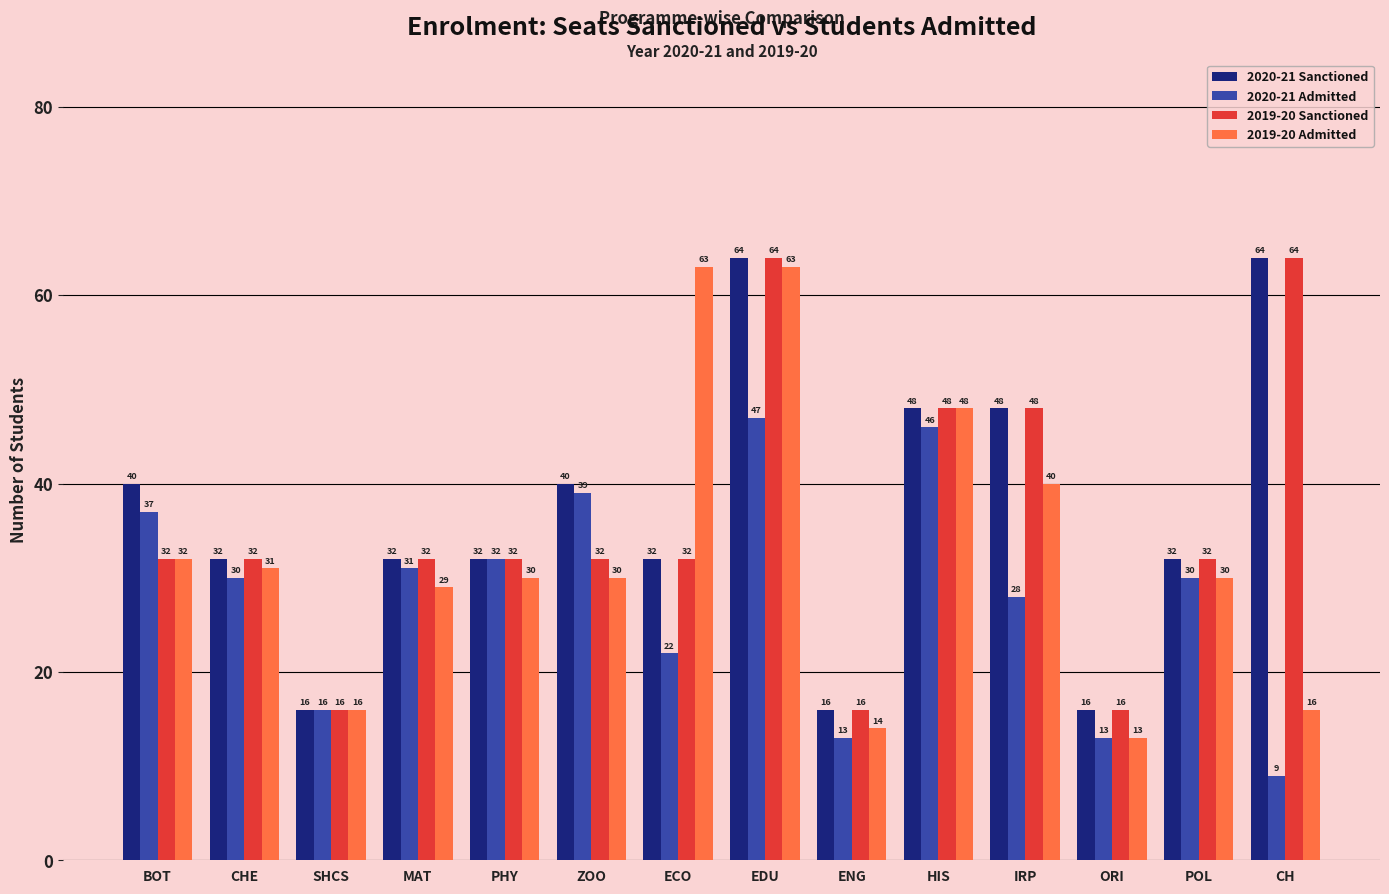

What is the value of the 2019-20 Sanctioned bar at the 3rd from the left?

16